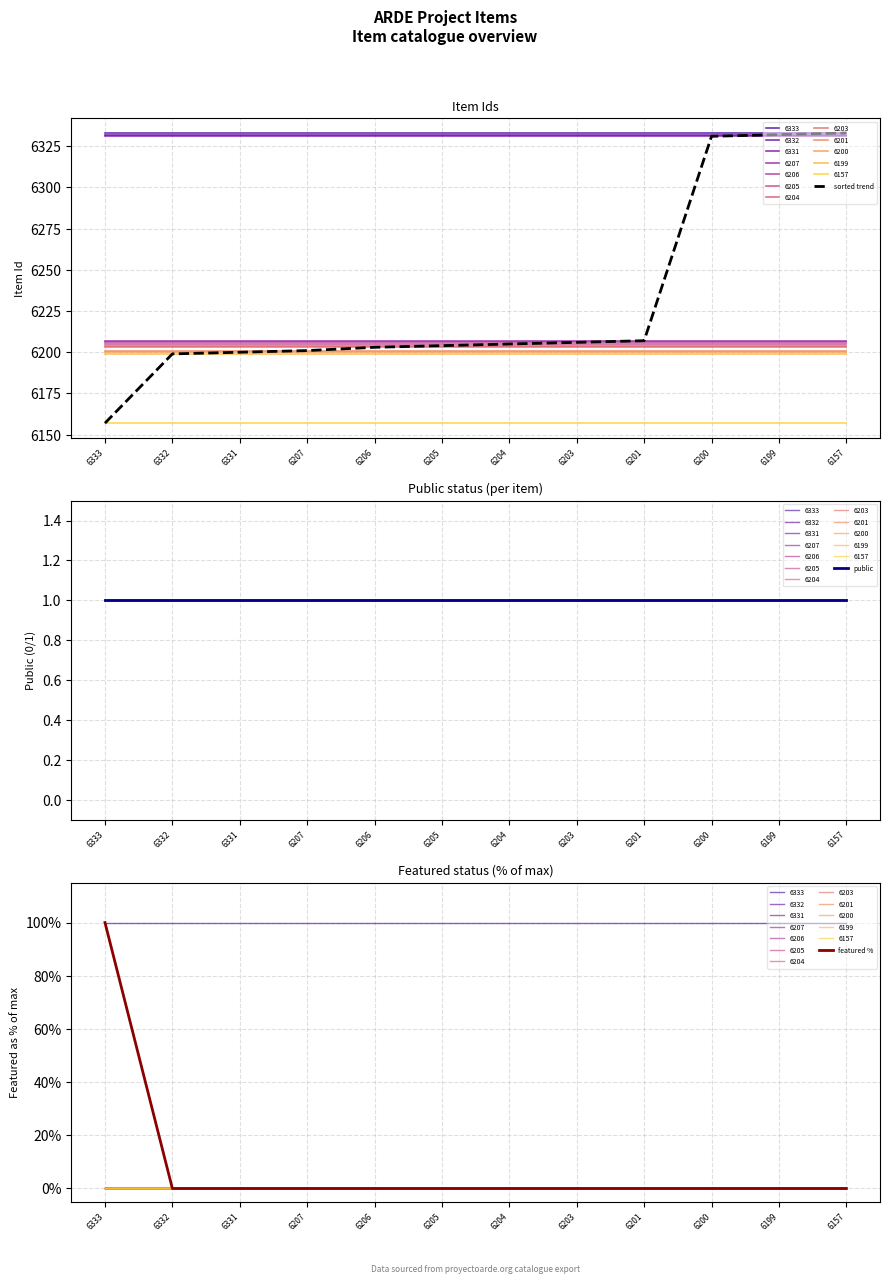

The value of featured % at 6331 is 0. True or false?

True